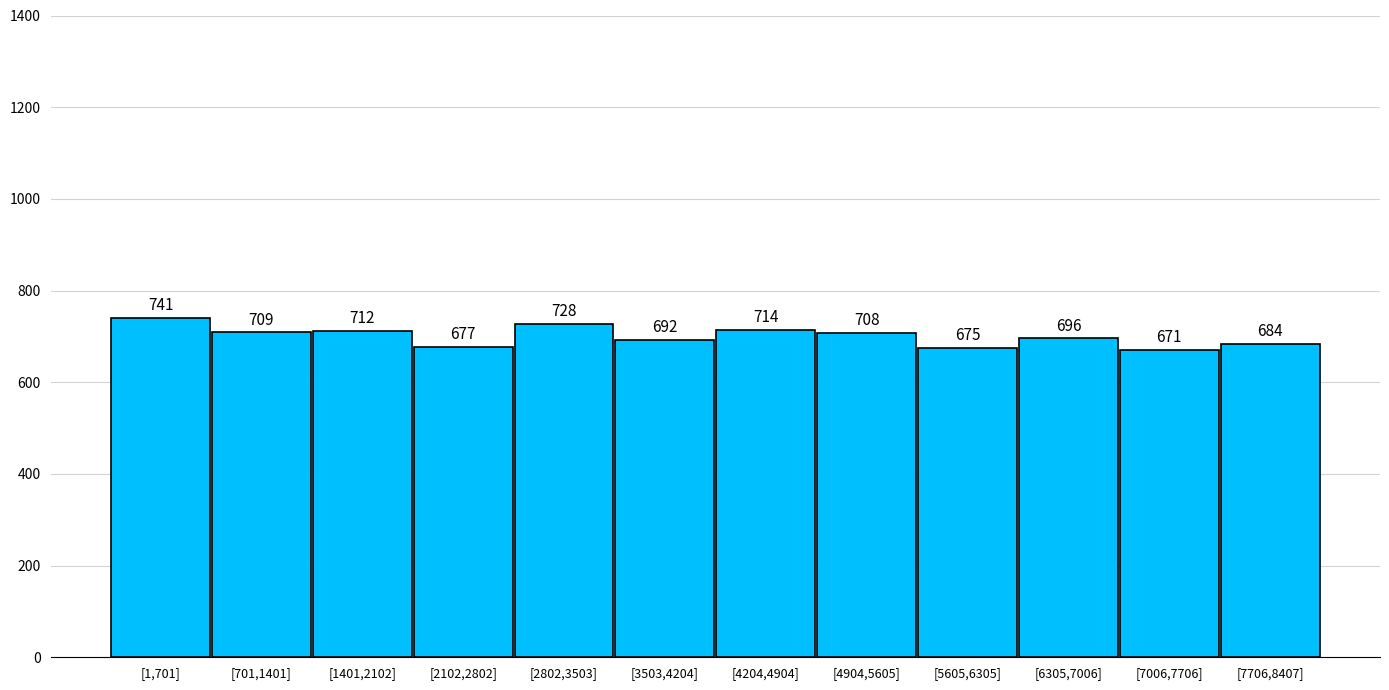

Reading left to right, list all the values displayed in this chart.

[1,701]=741	[701,1401]=709	[1401,2102]=712	[2102,2802]=677	[2802,3503]=728	[3503,4204]=692	[4204,4904]=714	[4904,5605]=708	[5605,6305]=675	[6305,7006]=696	[7006,7706]=671	[7706,8407]=684